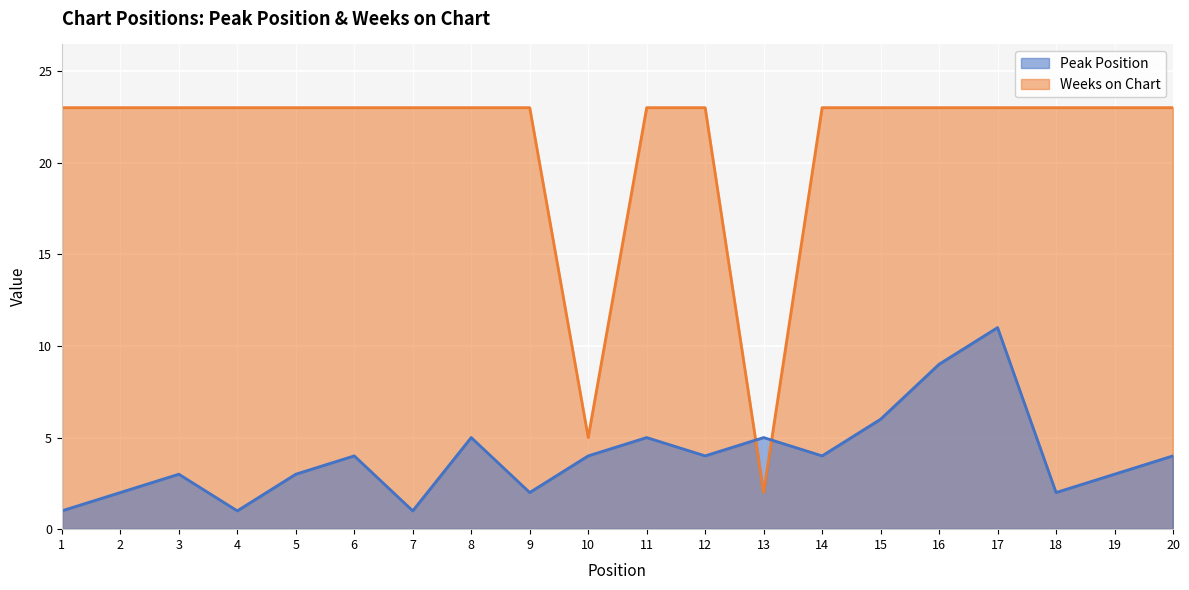

The value of Weeks on Chart at 9 is 37. True or false?

False